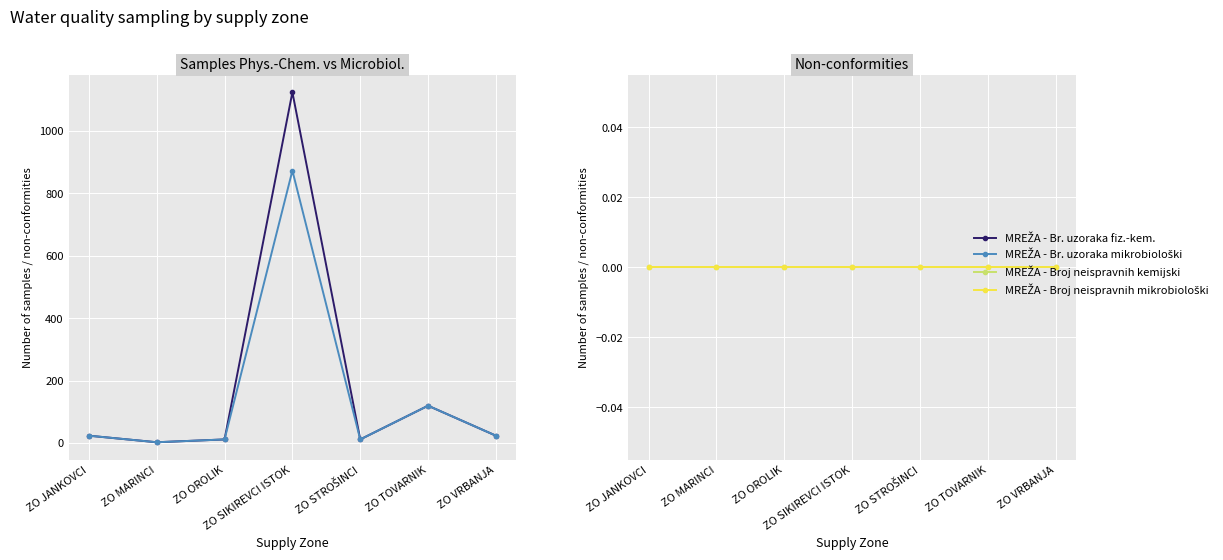

What is the maximum value for MREŽA - Br. uzoraka fiz.-kem.?

1124